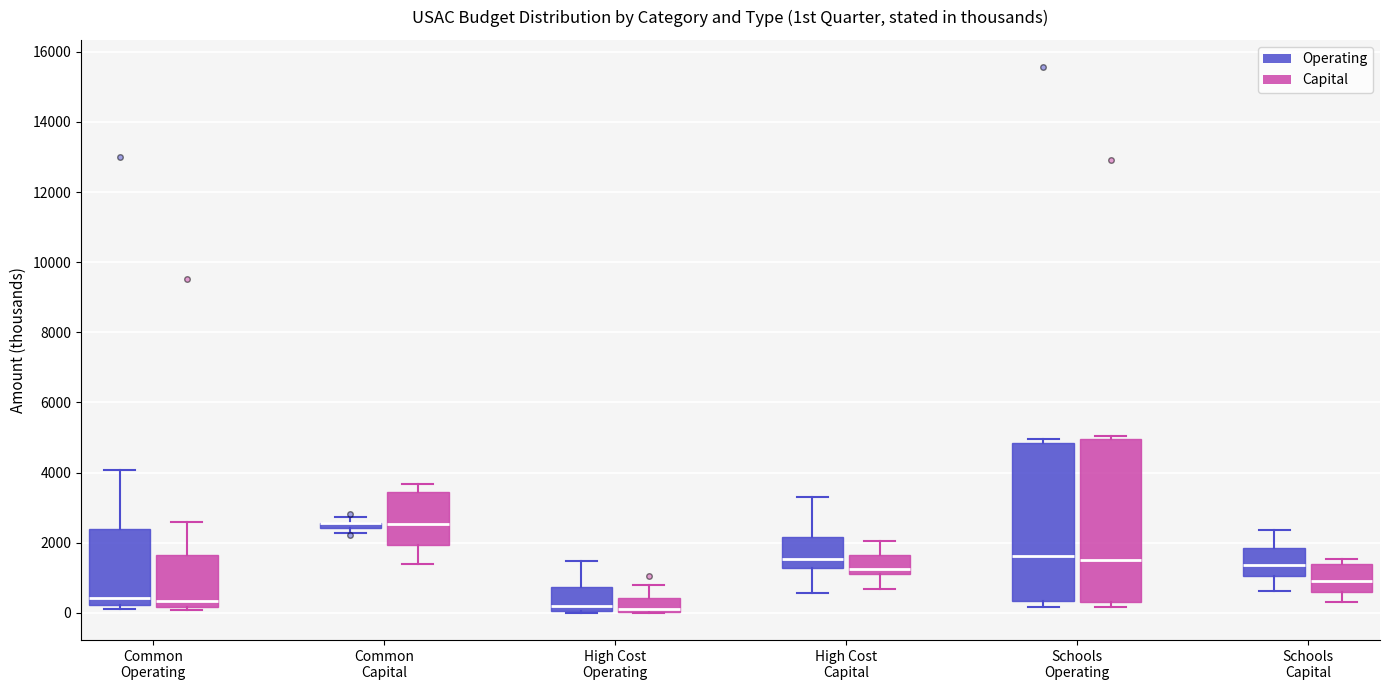

Where is the lower edge of the box for High Cost Capital (Capital) on the y-axis? The values are not printed on the chart, so give them approximately, as read against the axis.

1000